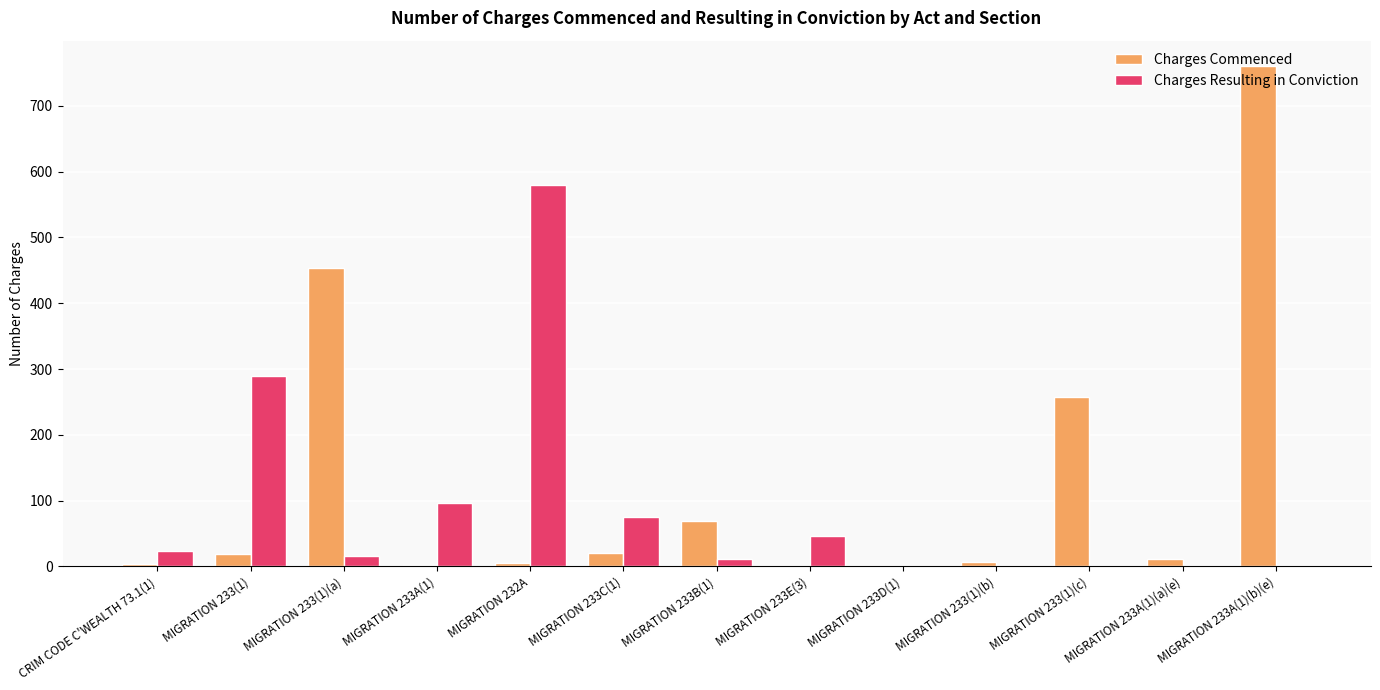

Which series has the largest total across all categories?

Charges Commenced